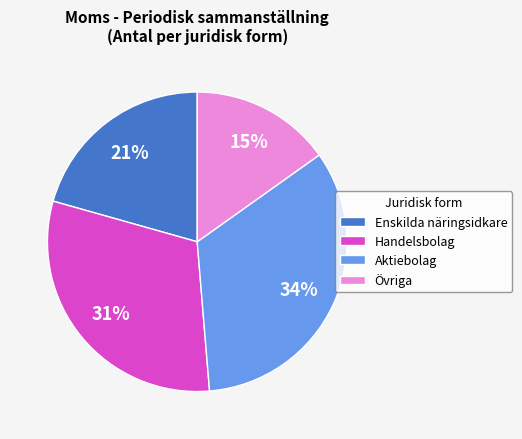

Does any single category account for the majority?

No